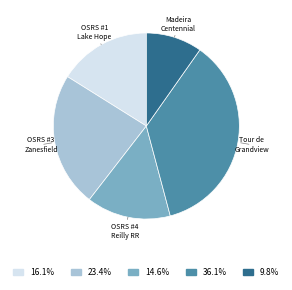

Which slice is the smallest?

Madeira Centennial